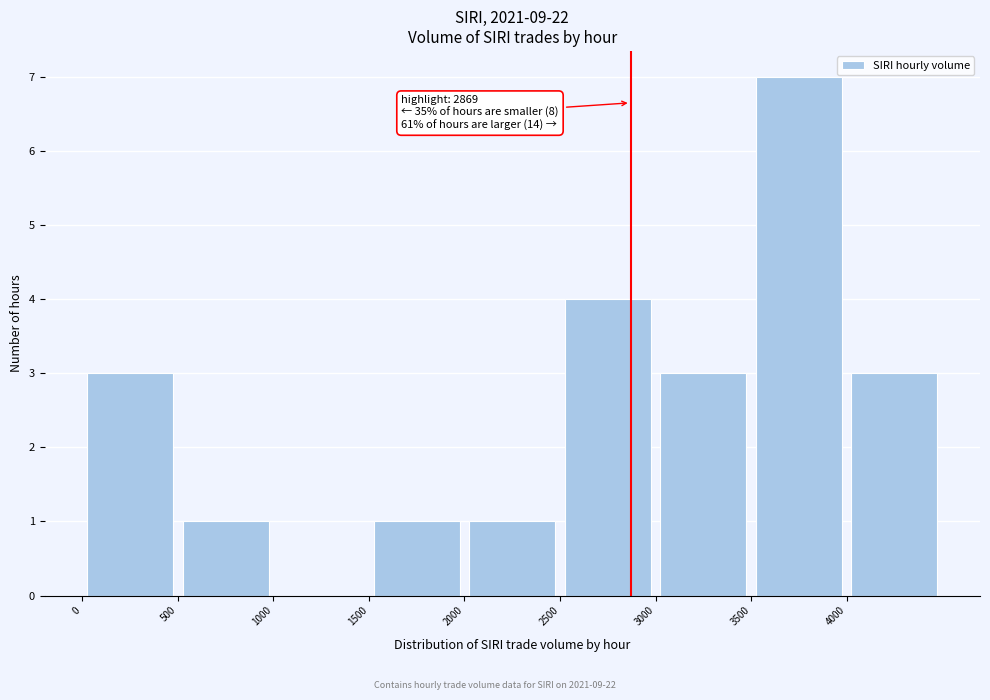

Which range on the x-axis has the tallest bar?

3500 to 4000